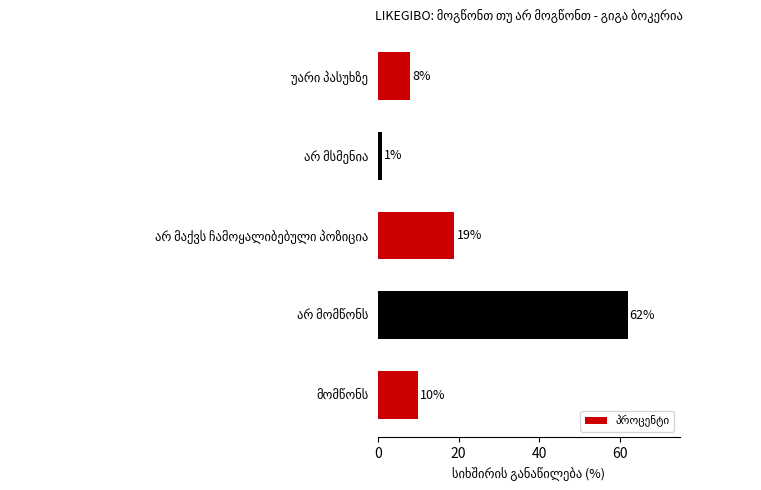

What is the maximum value shown in the chart?

62